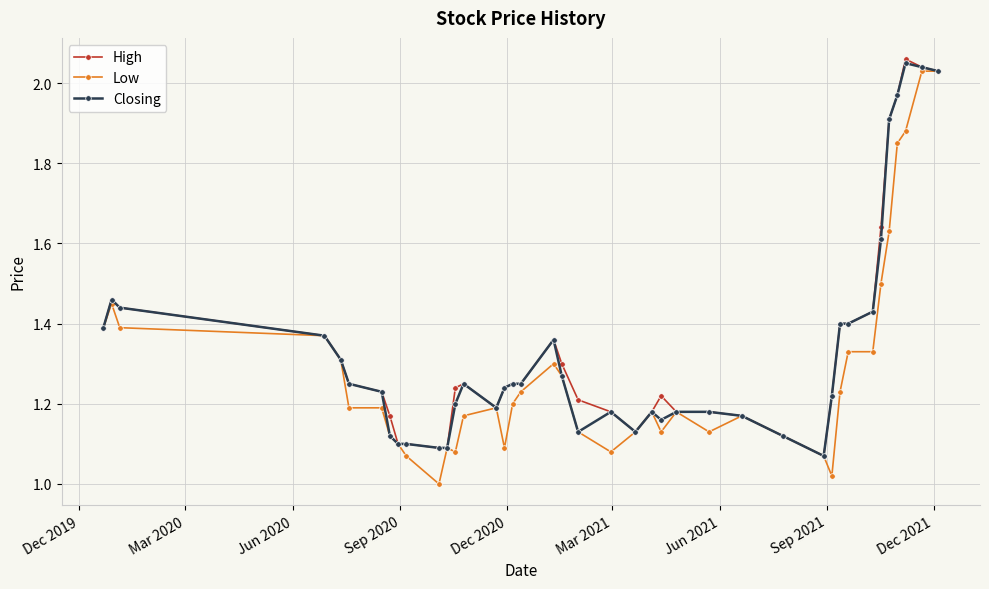

Which series has the widest spread of values?

Low